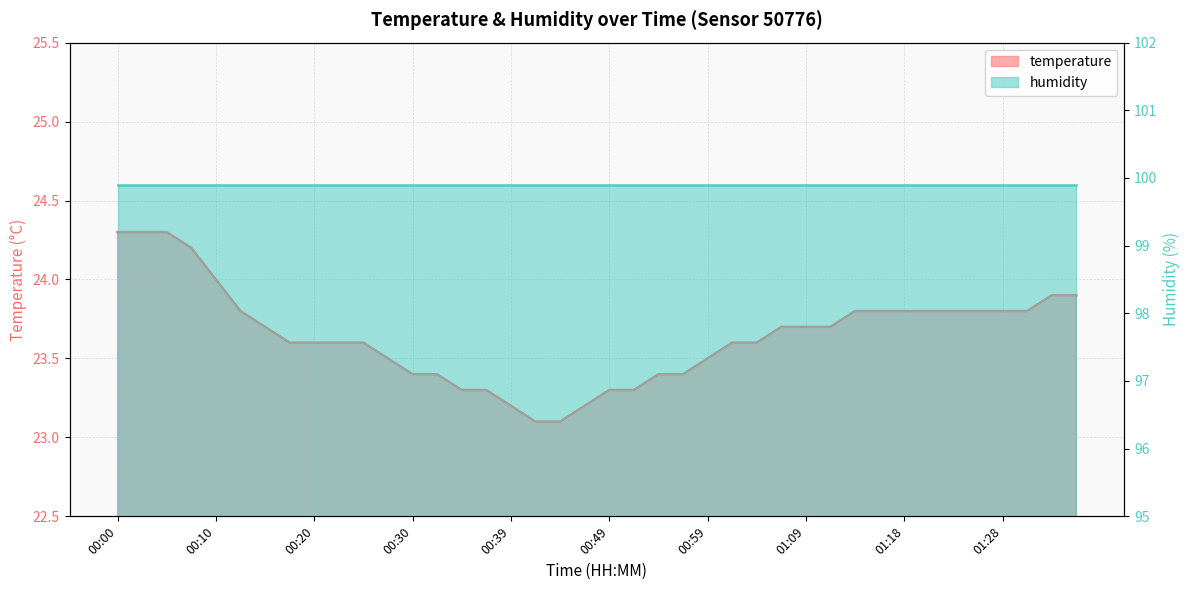

What value does the data have at 00:03?

24.3